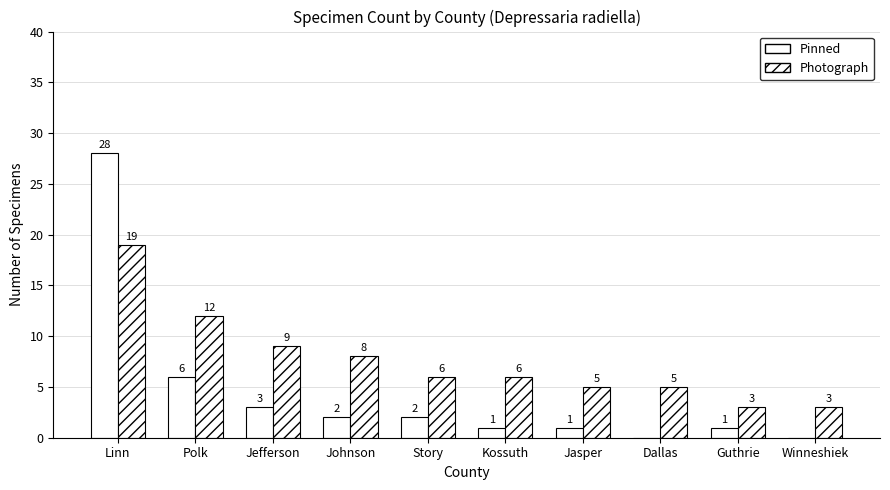

How many categories are shown in the chart?

10